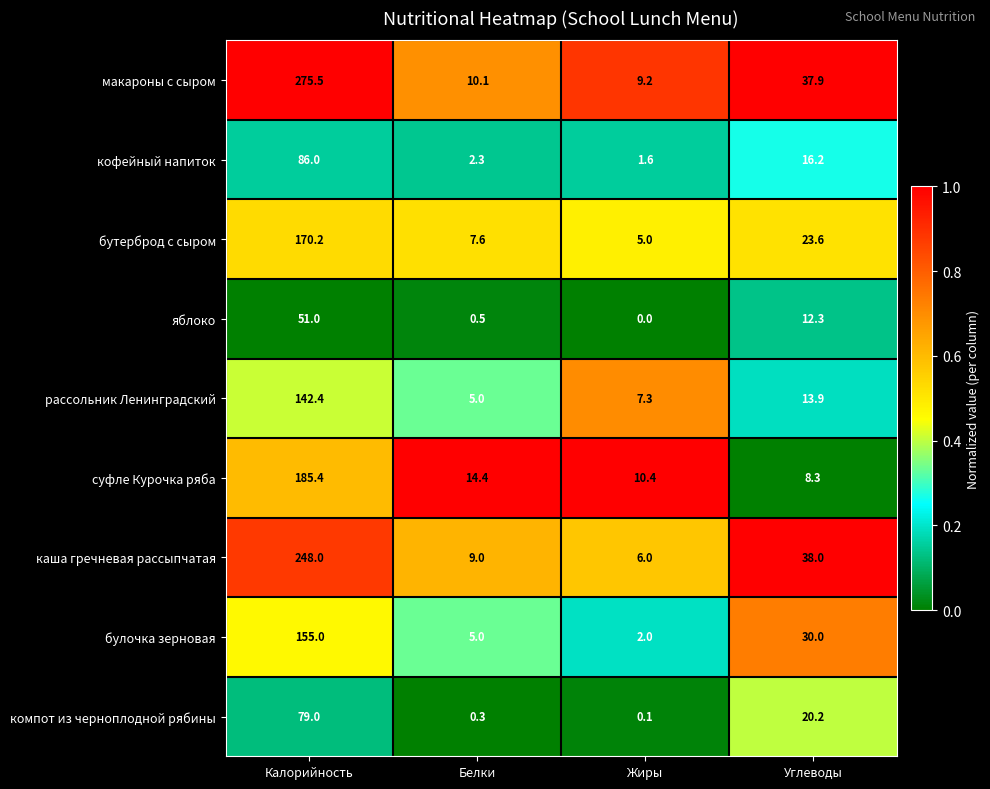

Count the number of data series in this chart.

9